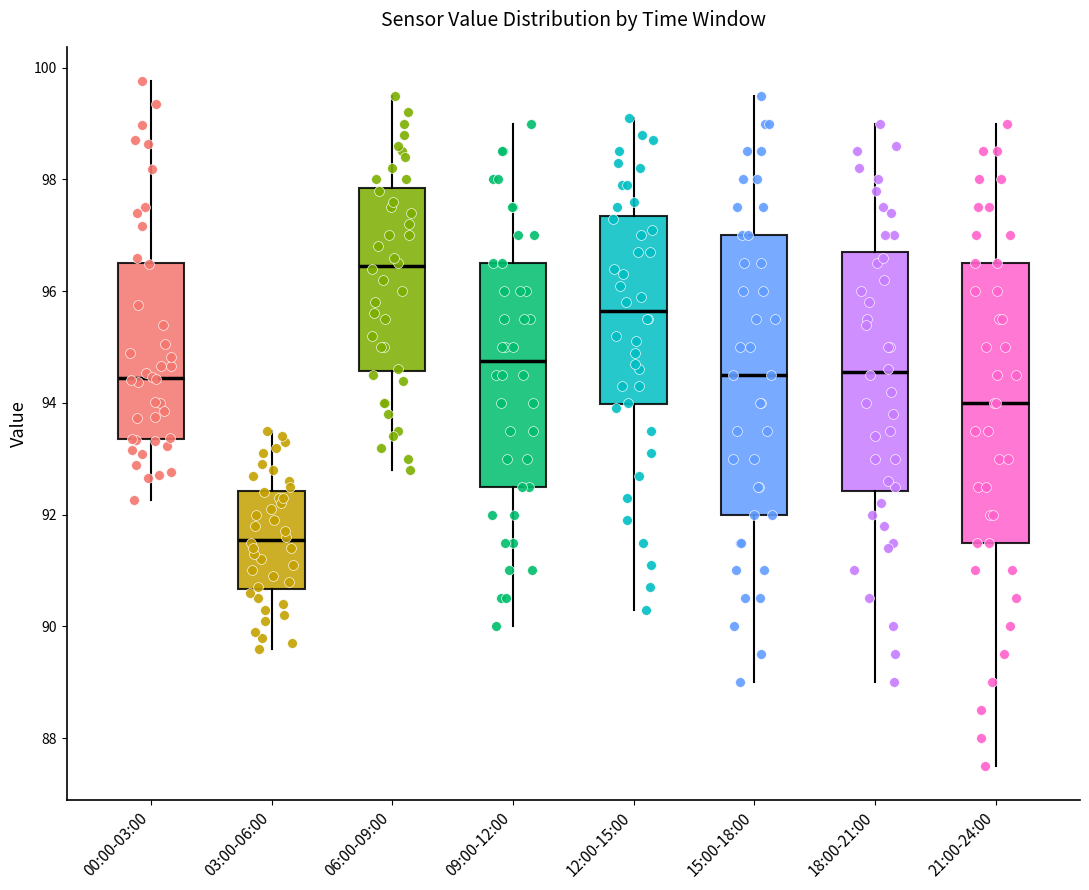

Reading left to right, transcribe this box plot: for each box, give where its median line is, the range the box spans, and where its two whiskers end, as read against the y-axis. The values are not printed on the chart, so give them approximately, as read against the axis.

00:00-03:00: median 94.4, box 93.4 to 96.6, whiskers 92.2 to 99.8
03:00-06:00: median 91.6, box 90.6 to 92.4, whiskers 89.6 to 93.6
06:00-09:00: median 96.4, box 94.6 to 97.8, whiskers 92.8 to 99.6
09:00-12:00: median 94.8, box 92.6 to 96.6, whiskers 90.0 to 99.0
12:00-15:00: median 95.6, box 94.0 to 97.4, whiskers 90.4 to 99.2
15:00-18:00: median 94.6, box 92.0 to 97.0, whiskers 89.0 to 99.6
18:00-21:00: median 94.6, box 92.4 to 96.8, whiskers 89.0 to 99.0
21:00-24:00: median 94.0, box 91.6 to 96.6, whiskers 87.6 to 99.0